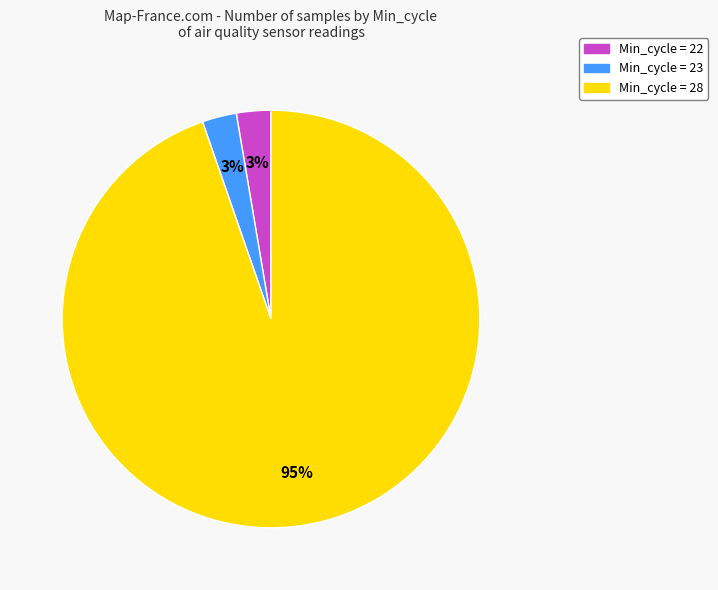

Is there a majority slice in this chart?

Yes